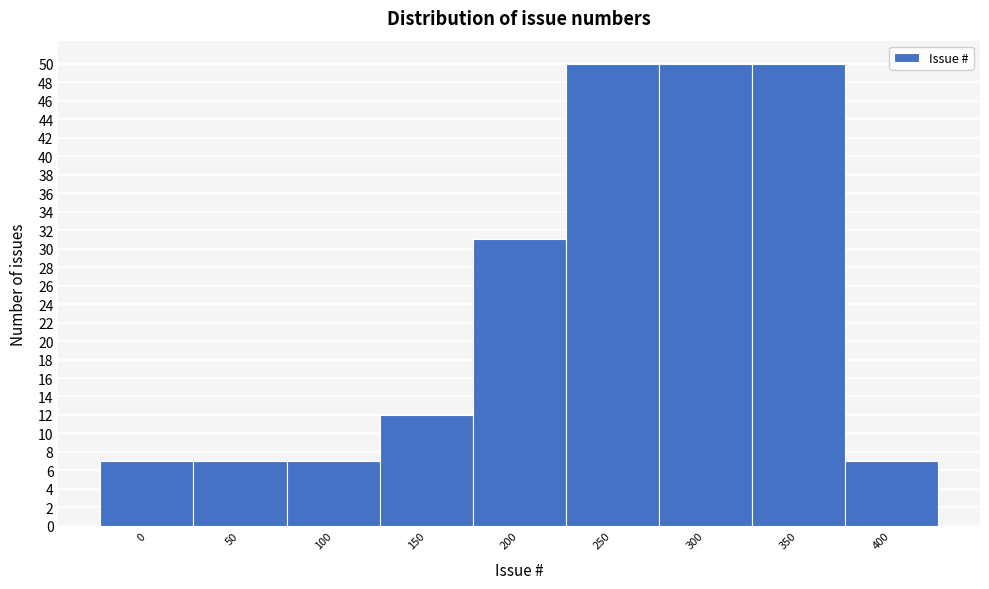

Reading right to left, transcribe all the data shown in this chart.

7	50	50	50	31	12	7	7	7